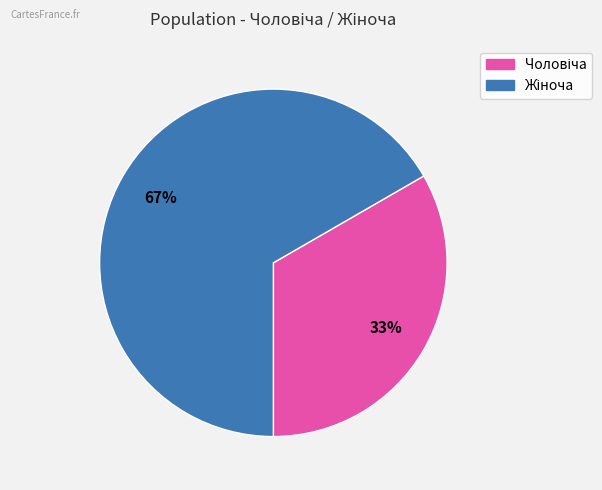

To the nearest percent, what is the average slice percentage?

50%